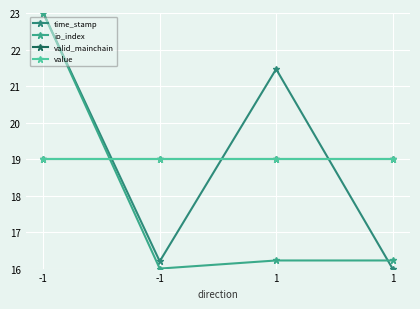

Rank the series by their maximum value, from highest to lowest.

time_stamp, io_index, valid_mainchain, value